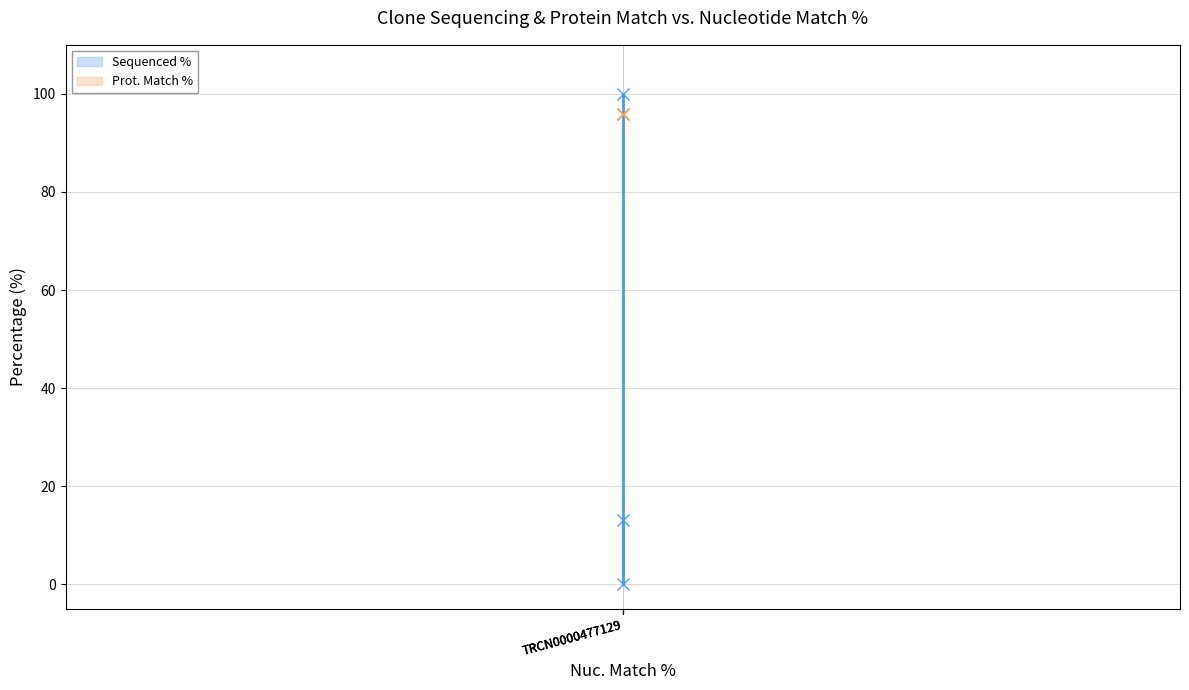

Which series has the largest range (max minus min)?

Sequenced % (line)